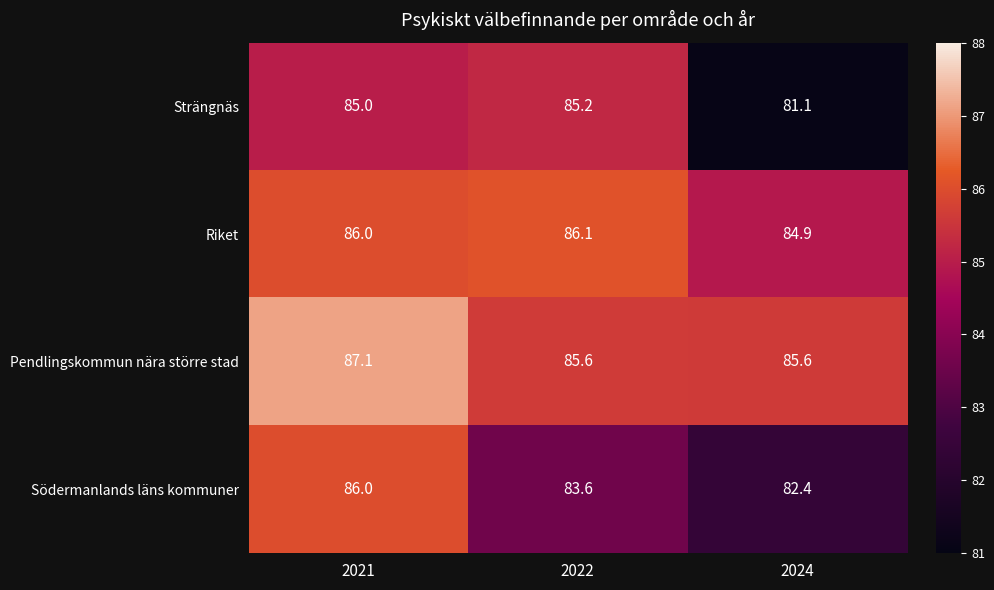

True or false: Södermanlands läns kommuner has a value of 112.3 at 2024.

False